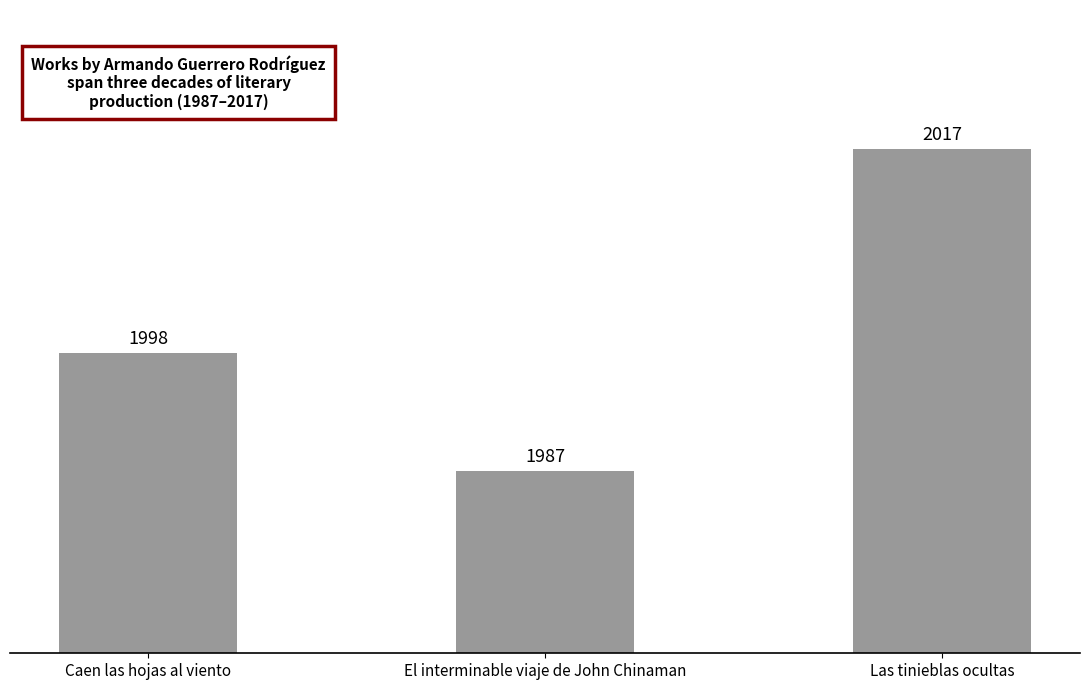

How many bars are there in total?

3